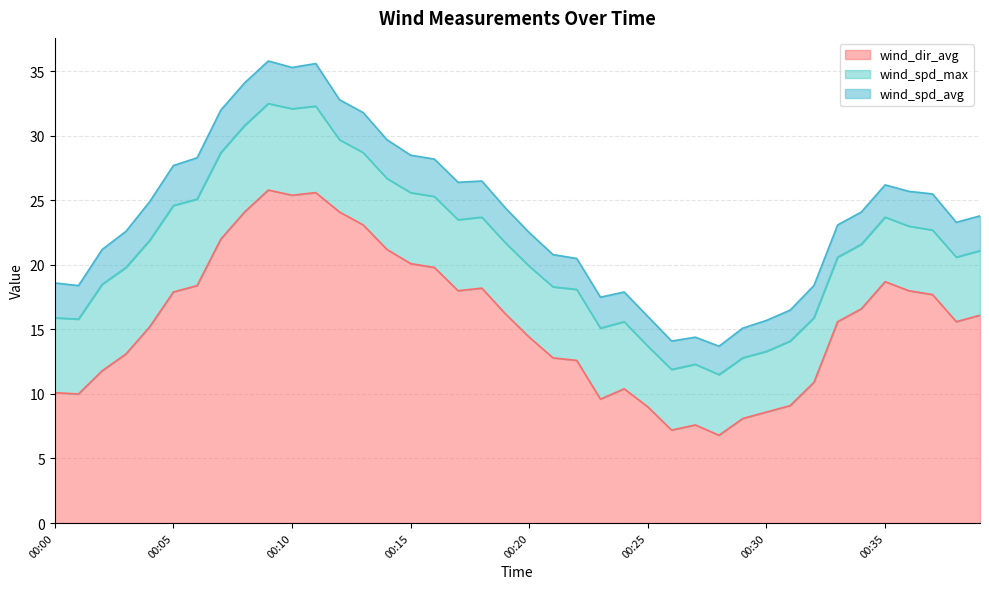

Which series changed the most between 00:01 and 00:06?

wind_dir_avg